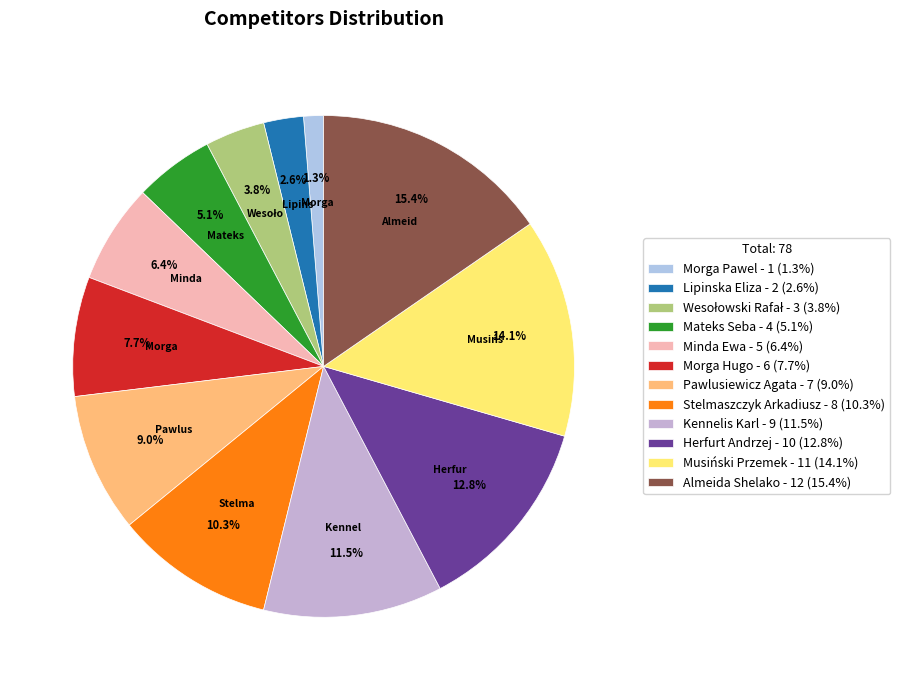

What portion of the pie excludes Mateks Seba?

94.9%